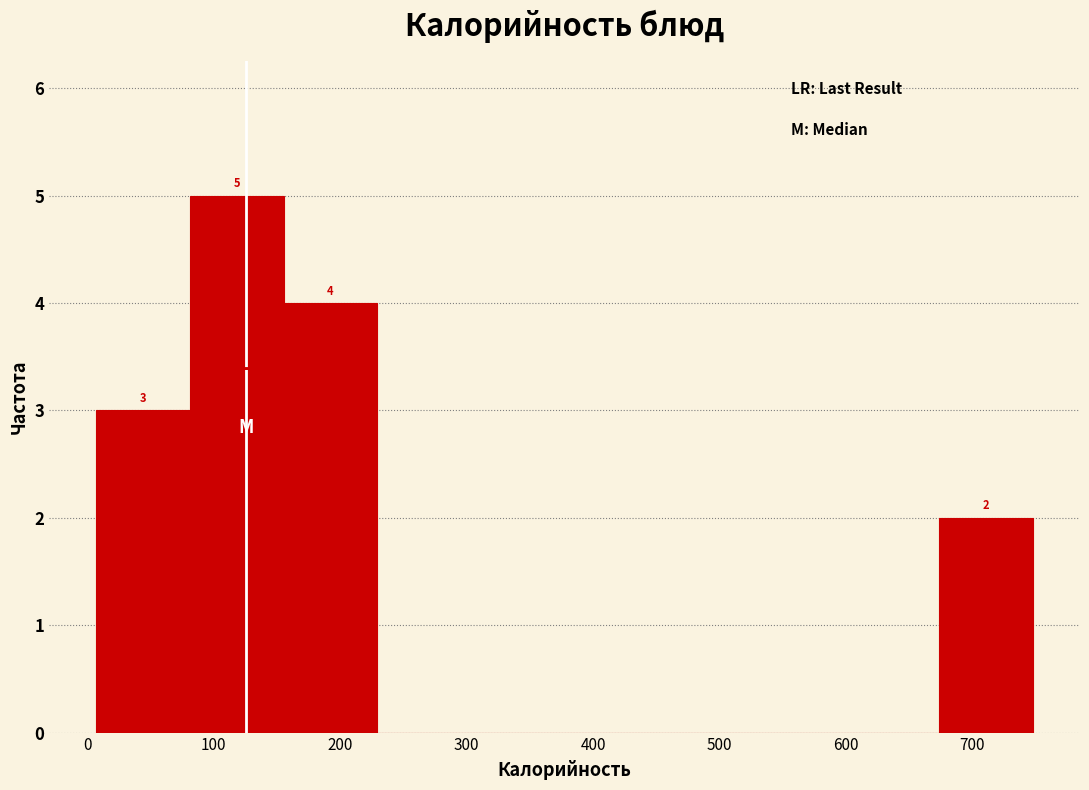

Over which range of the x-axis is the bar tallest?

80 to 160